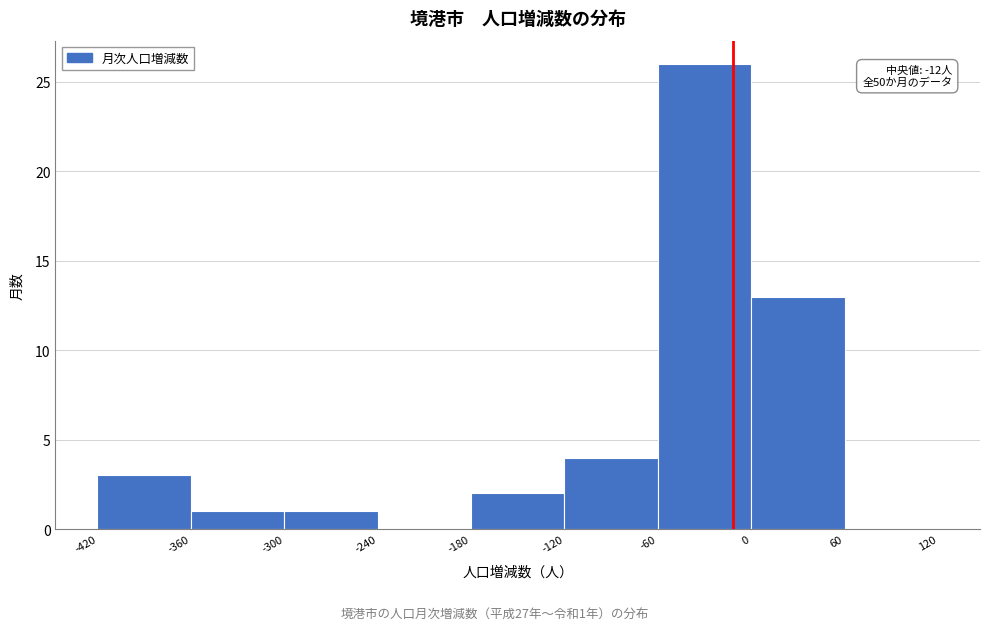

Over which range of the x-axis is the bar tallest?

-60 to 0